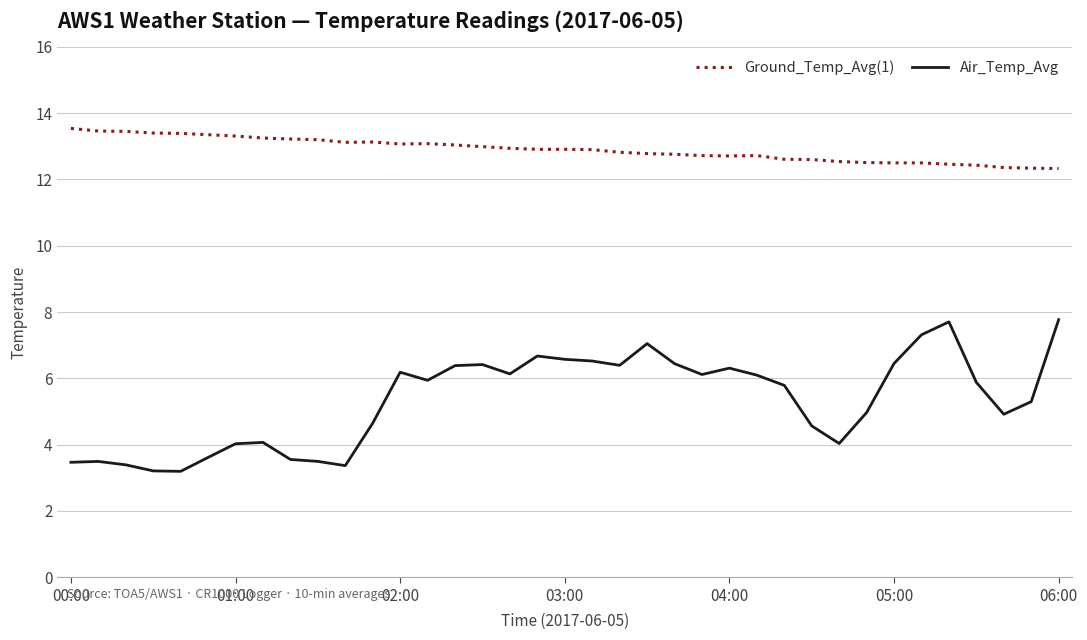

Which series has the widest spread of values?

Air_Temp_Avg